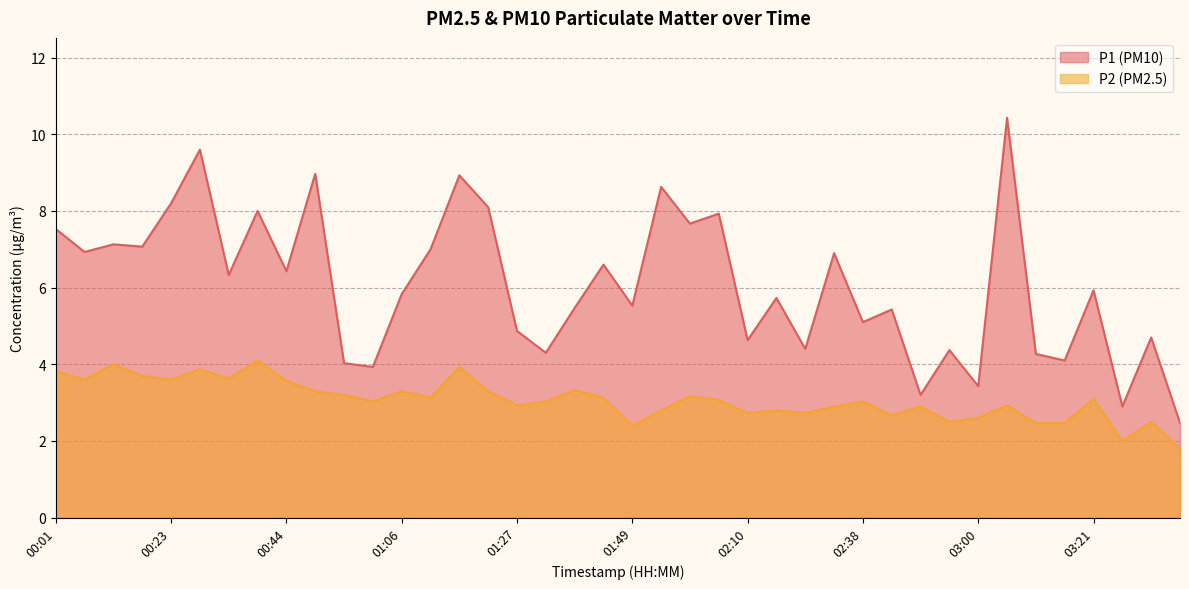

At which label does P2 reach its minimum?

03:37